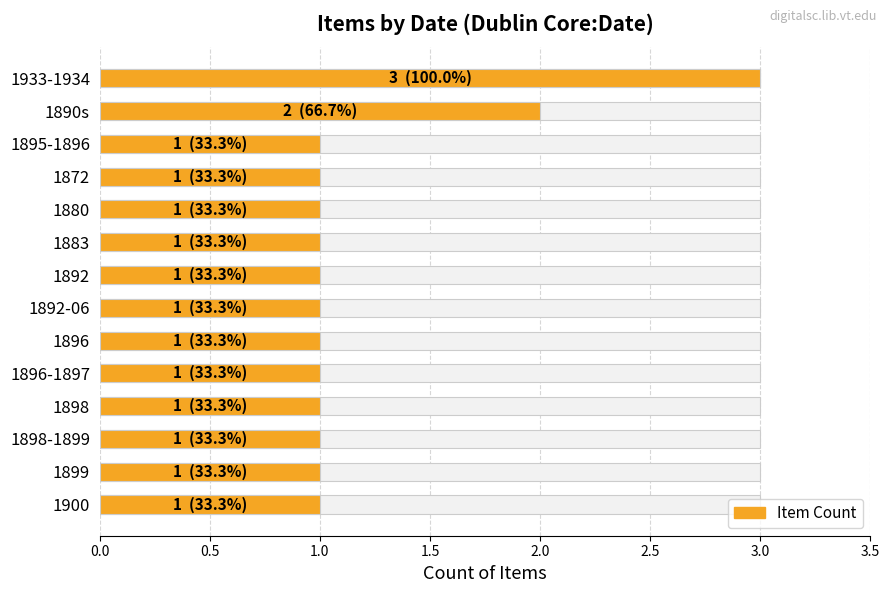

What is the smallest value displayed?

1